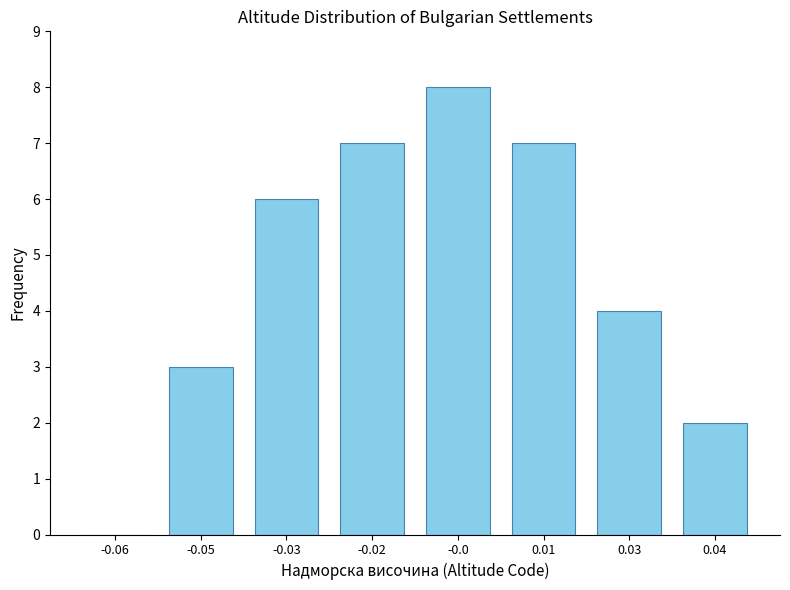

Reading left to right, list all the values displayed in this chart.

-0.06=0	-0.05=3	-0.03=6	-0.02=7	-0.0=8	0.01=7	0.03=4	0.04=2